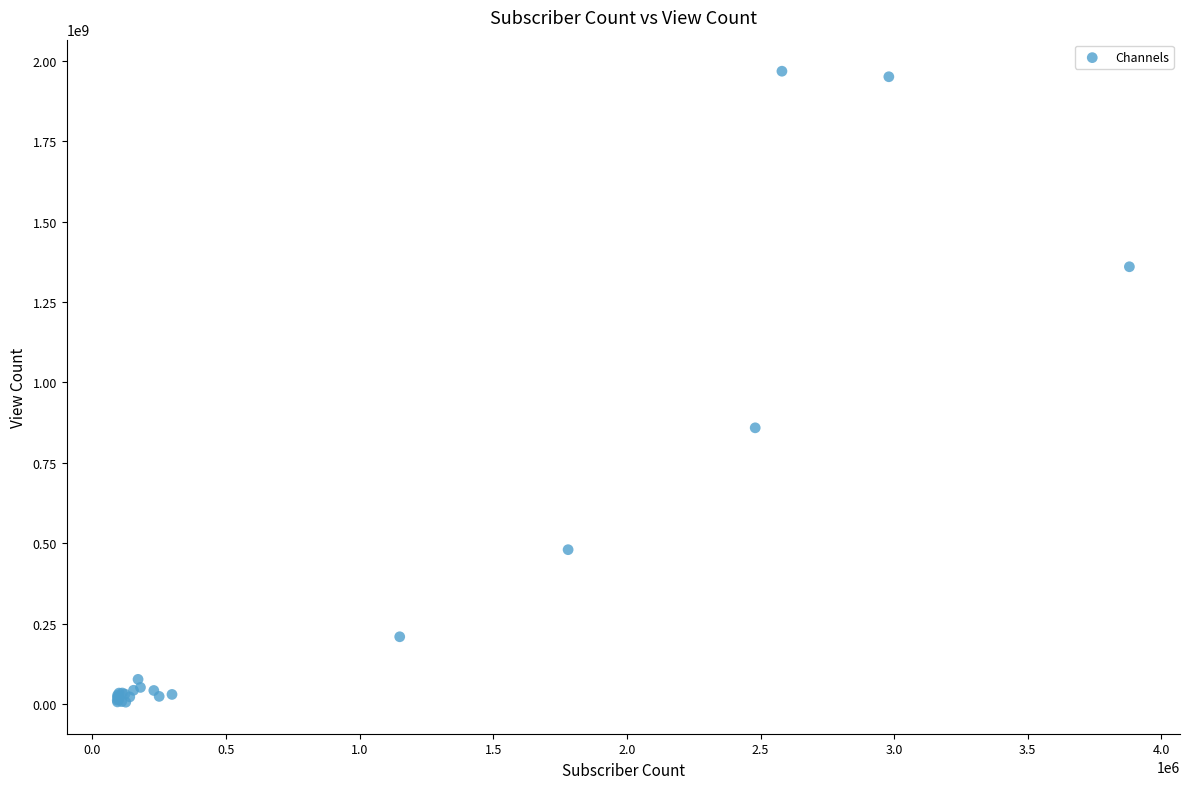

What Y value in the scatter plot is closest to 986828107?

858930420